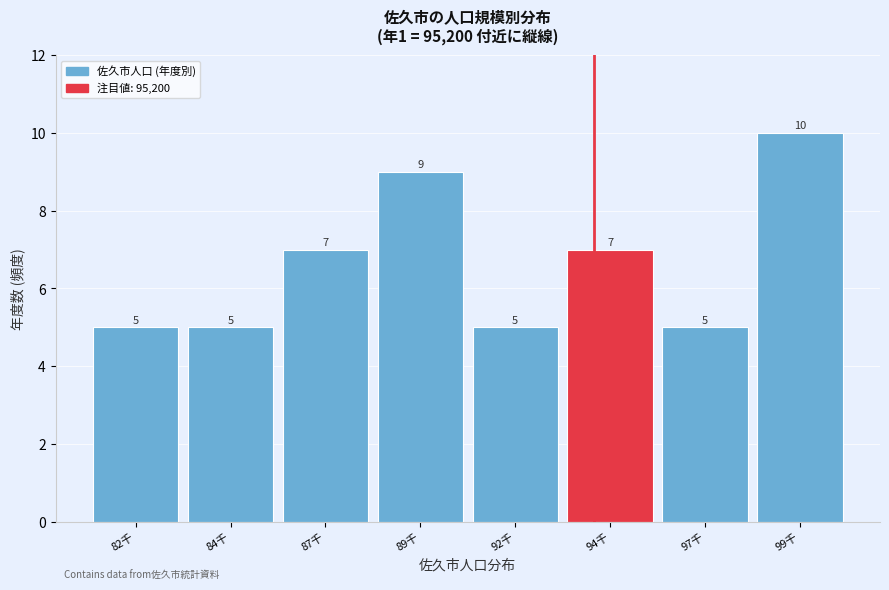

Reading right to left, transcribe all the data shown in this chart.

10	5	7	5	9	7	5	5